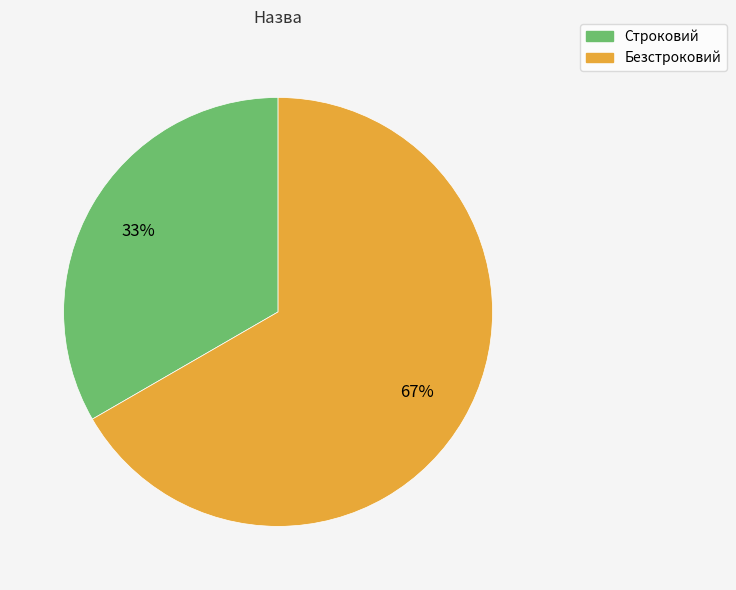

Which slice is the smallest?

Строковий